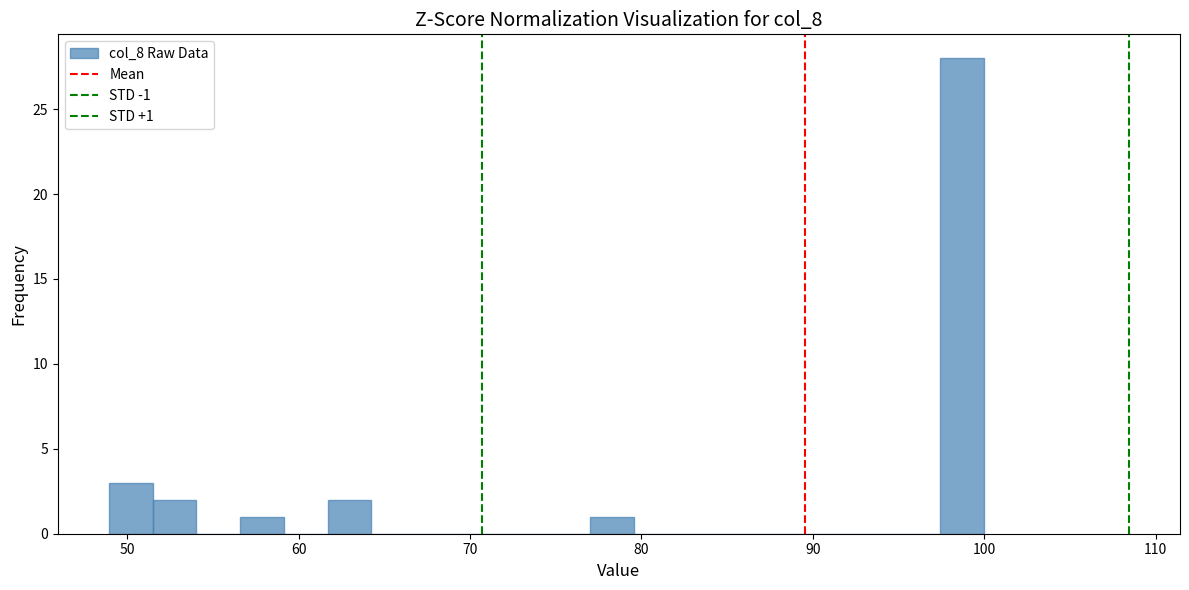

Read against the x-axis, roughly where is the centre of the tallest bar?

99